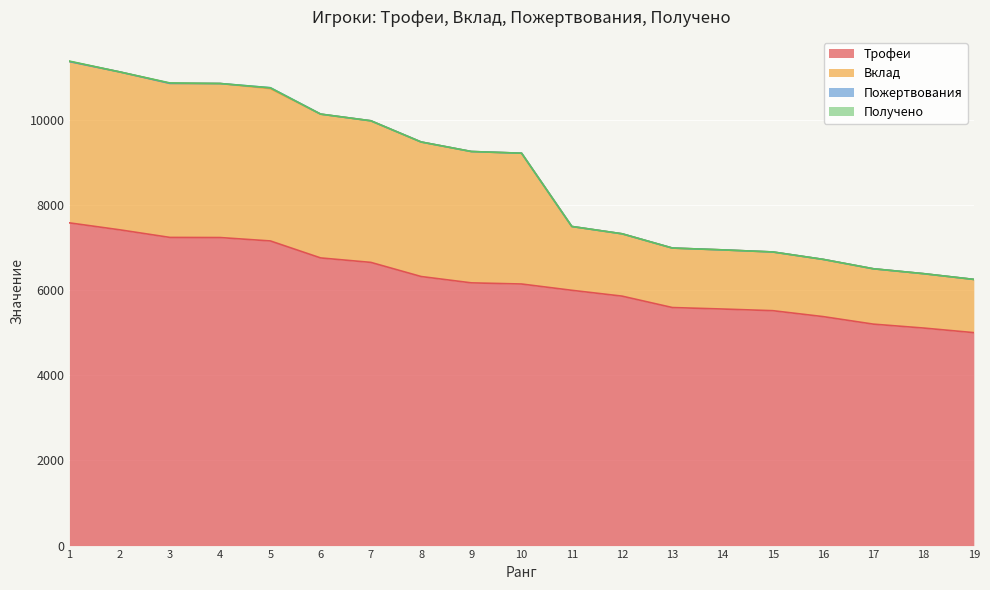

What is the maximum value for Трофеи?

7585